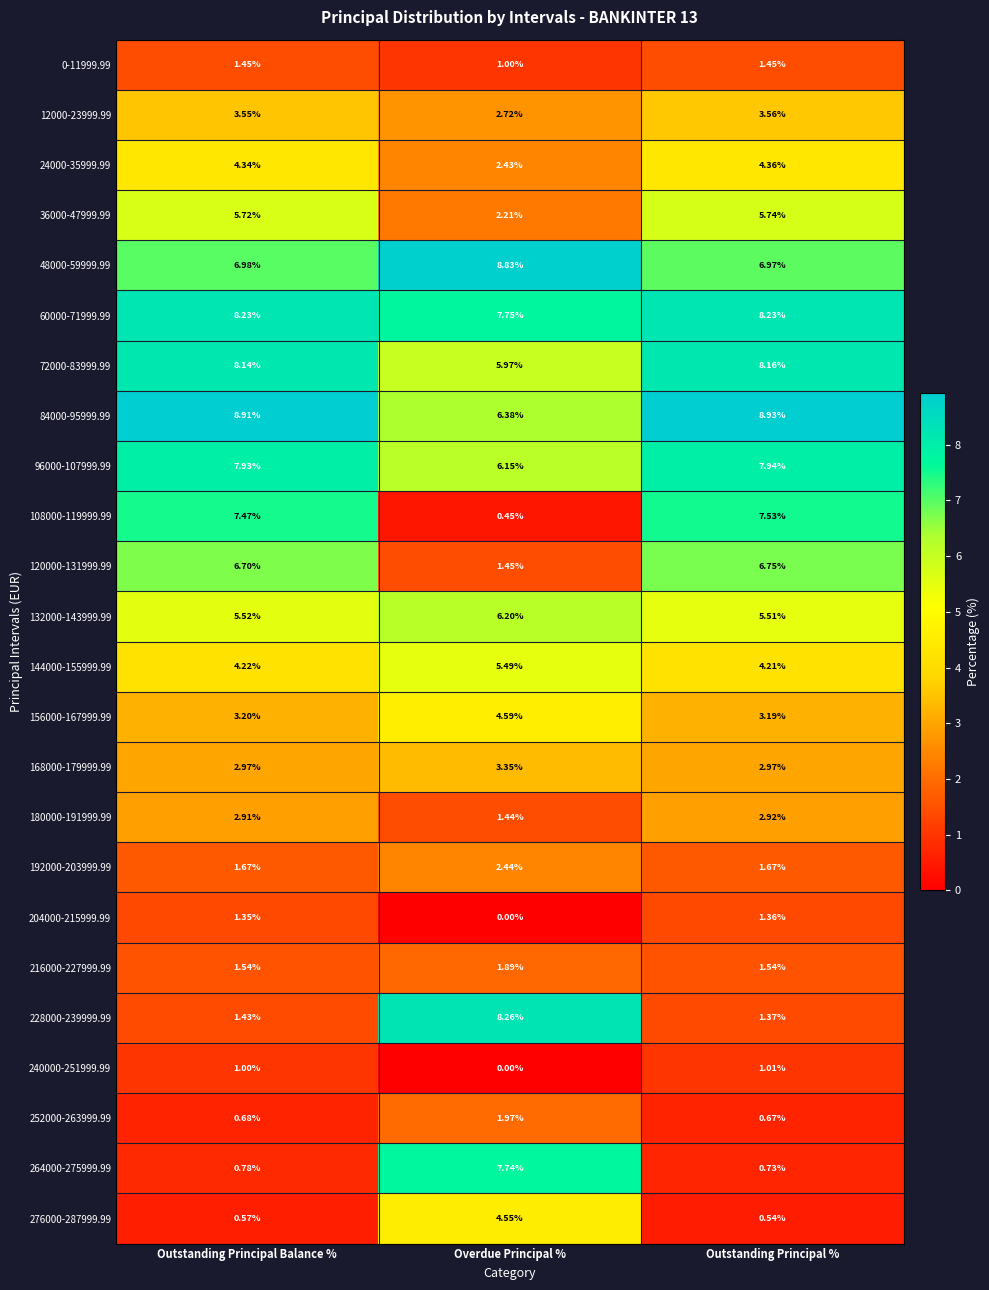

Which series has the largest range (max minus min)?

108000-119999.99